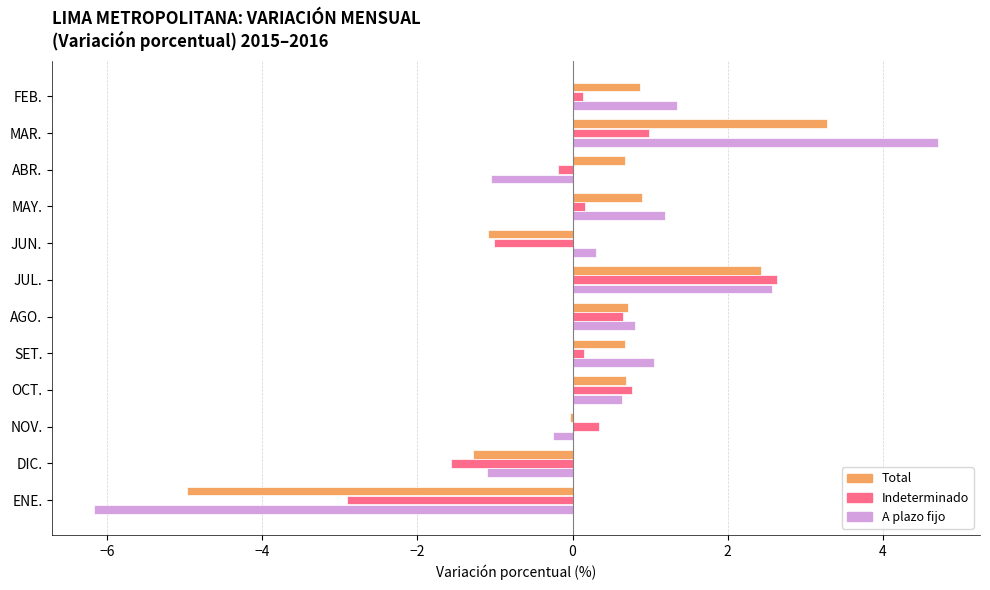

Which category has the highest value across all series?

MAR.